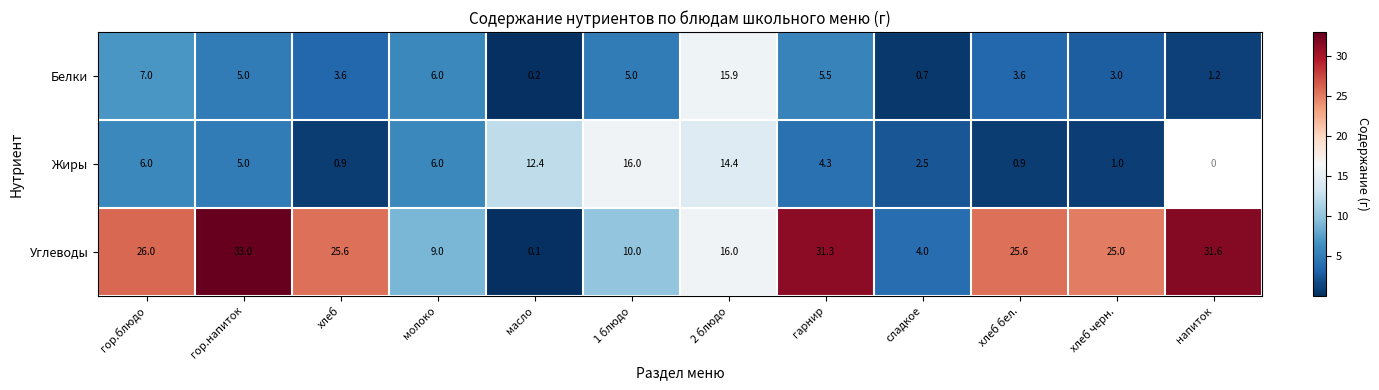

At which label does Белки first exceed 5?

гор.блюдо